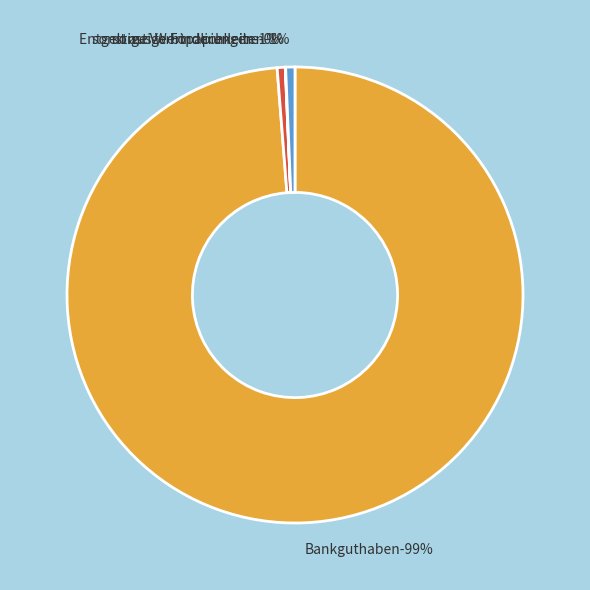

Between sonstige Verbindlichkeiten and sonstige Forderungen, which is larger?

sonstige Verbindlichkeiten